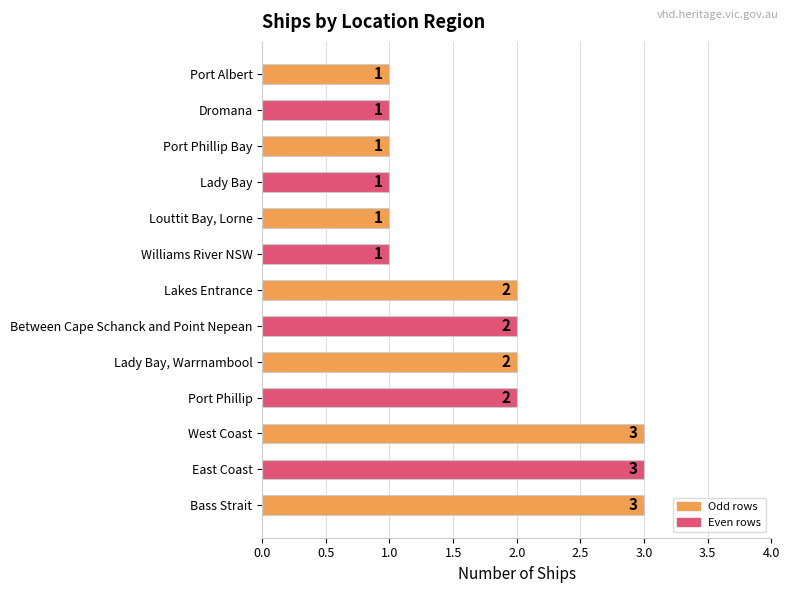

Approximately how many times larger is the value at Port Albert compared to Lakes Entrance?

0.5